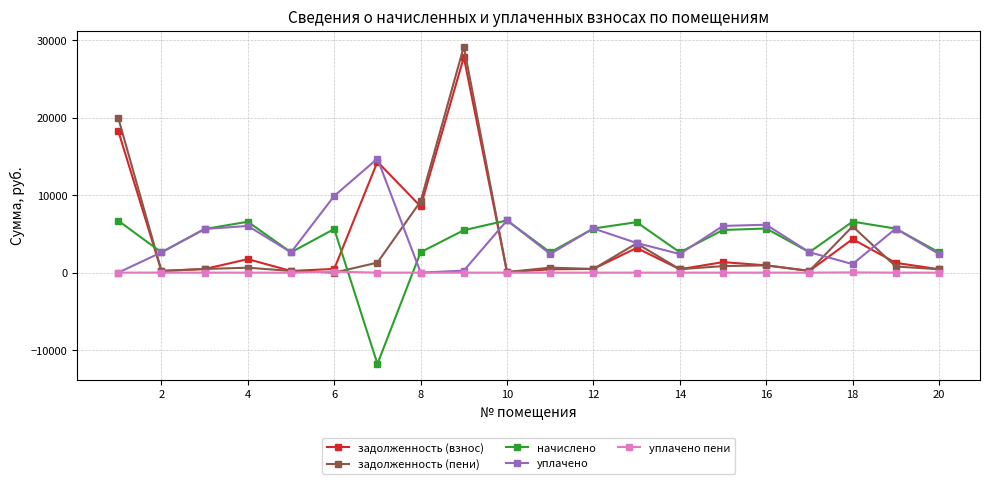

How many data points does each series have?

20